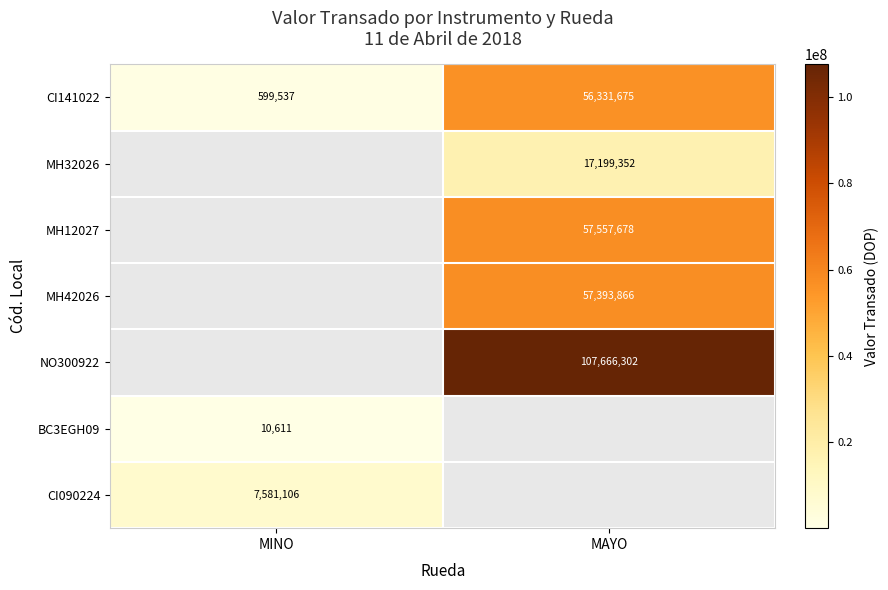

At which label is CI141022 closest to 28465606?

MINO